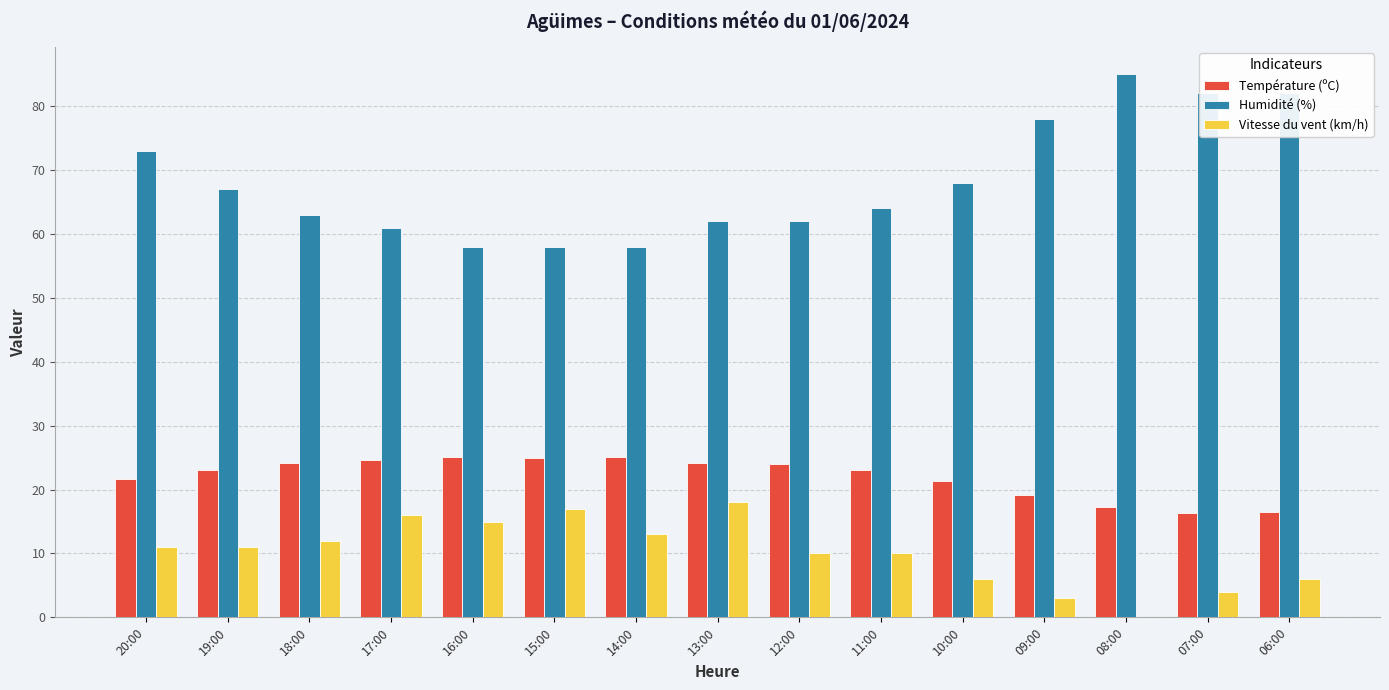

Is the value of Température (ºC) at 12:00 greater than the value of Vitesse du vent (km/h) at 12:00?

Yes